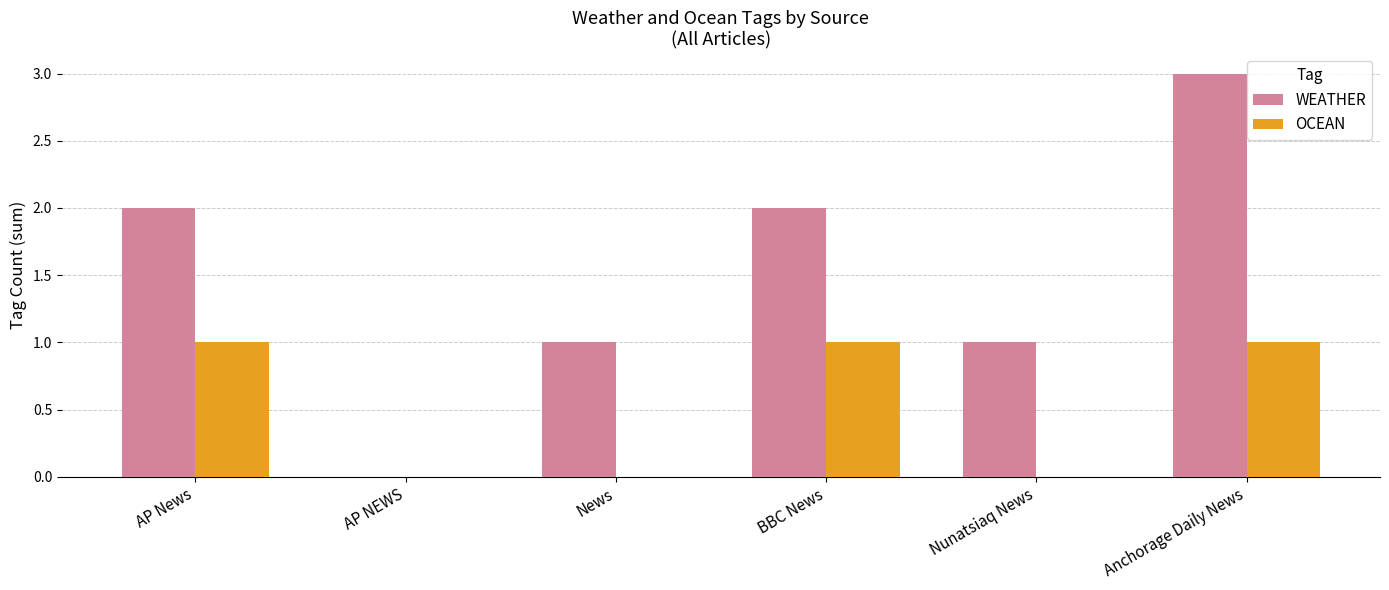

Is the value of WEATHER at AP News greater than the value of OCEAN at BBC News?

Yes